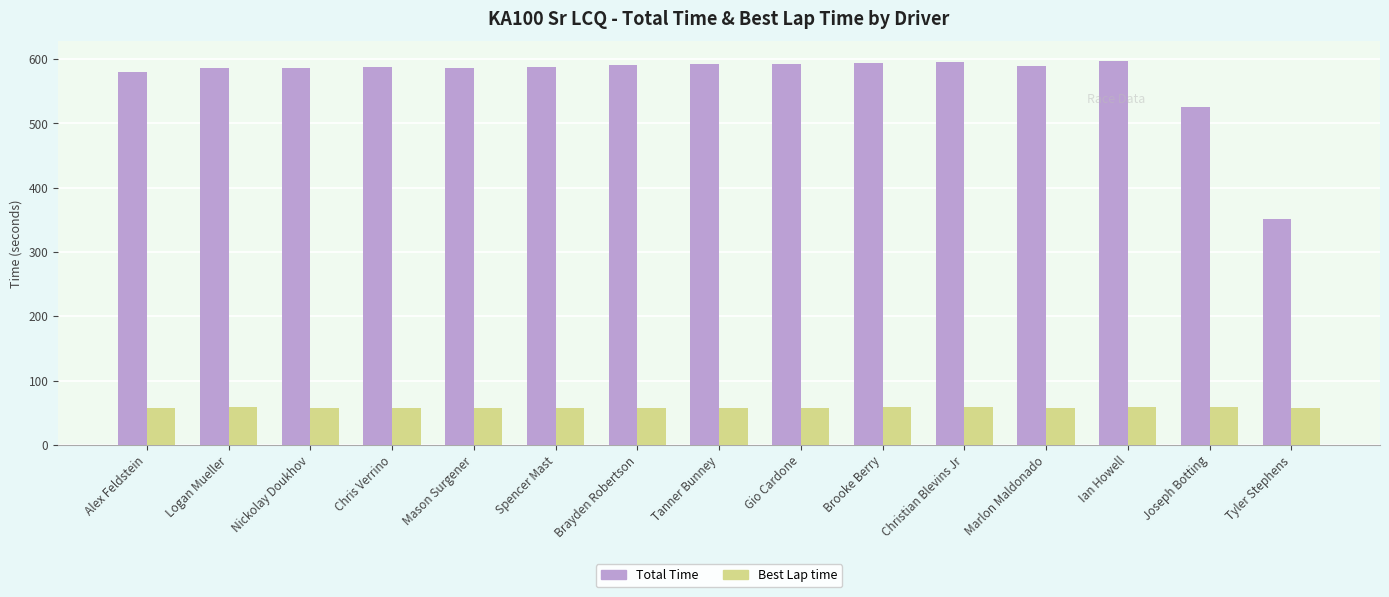

What is the average value of the Total Time series?

569.2